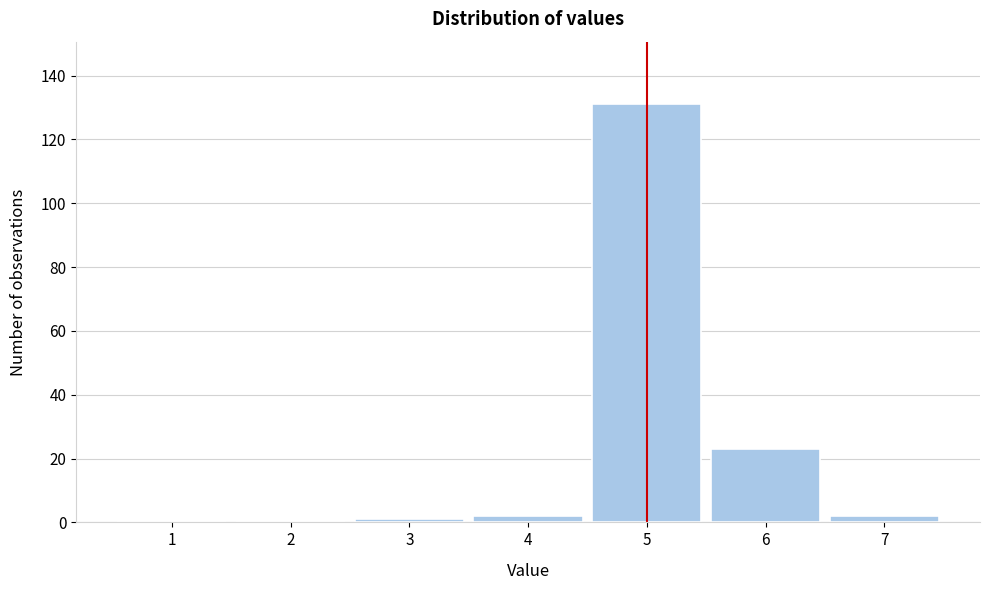

Reading left to right, list every bar in this chart as the range it spans on the x-axis followed by its height. The values are not printed on the chart, so give them approximately, as read against the axis.

0.5 to 1.5: 0
1.5 to 2.5: 0
2.5 to 3.5: under 2
3.5 to 4.5: 2
4.5 to 5.5: 132
5.5 to 6.5: 24
6.5 to 7.5: 2